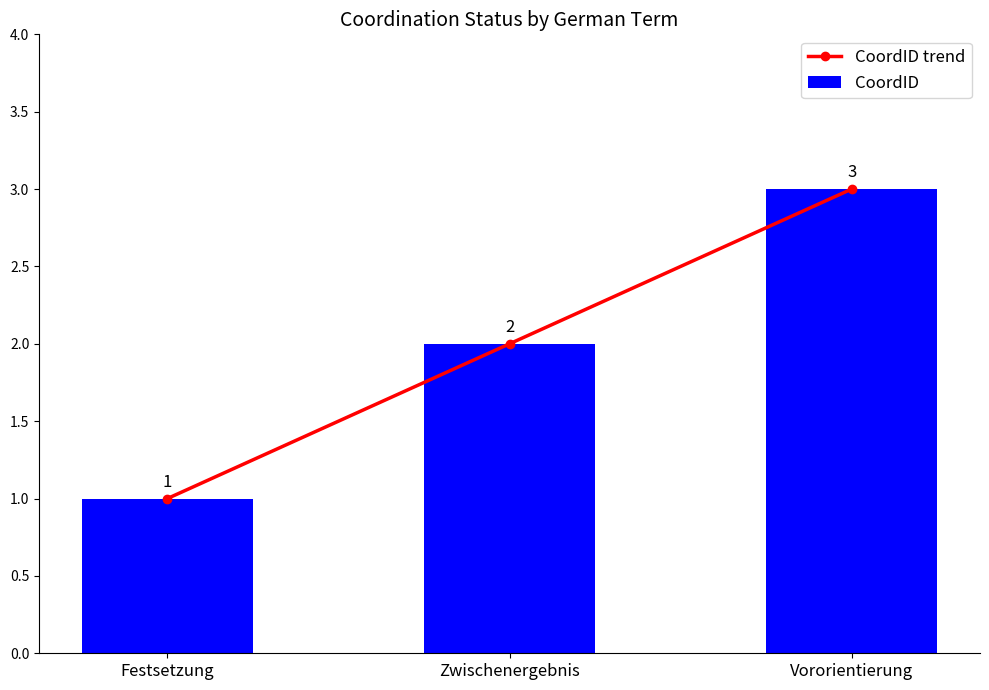

Which series has the widest spread of values?

CoordID trend